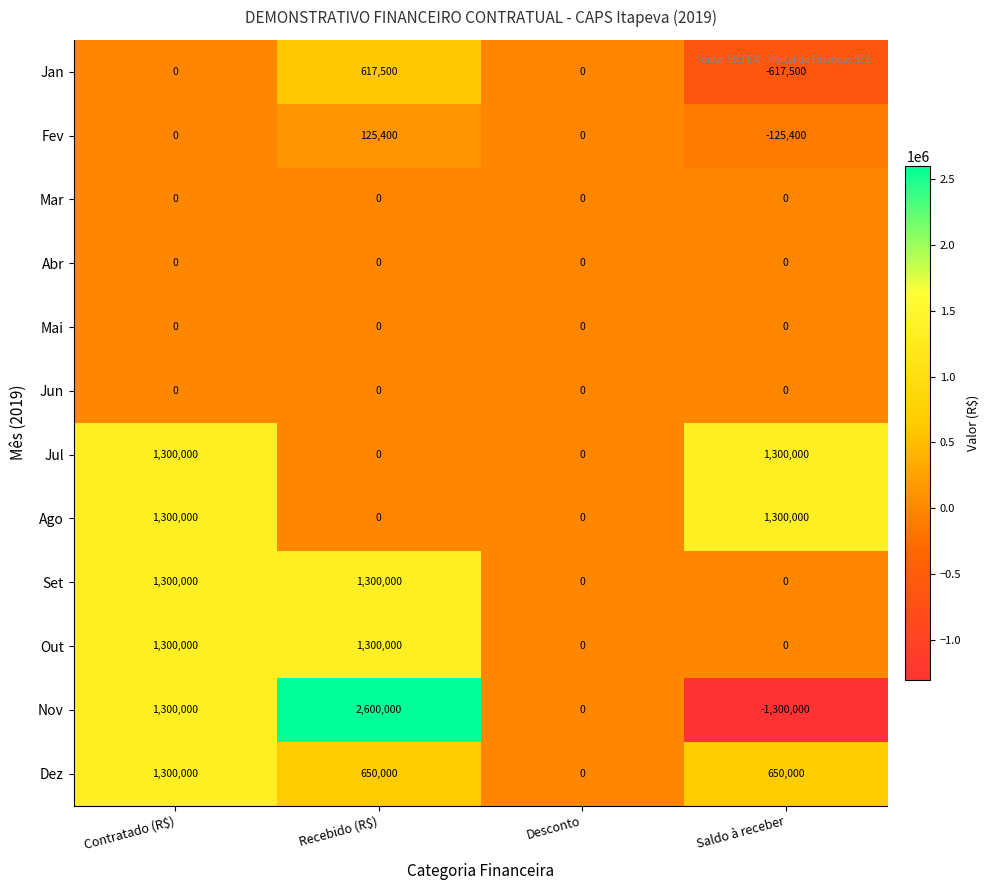

How many series are shown in this chart?

12